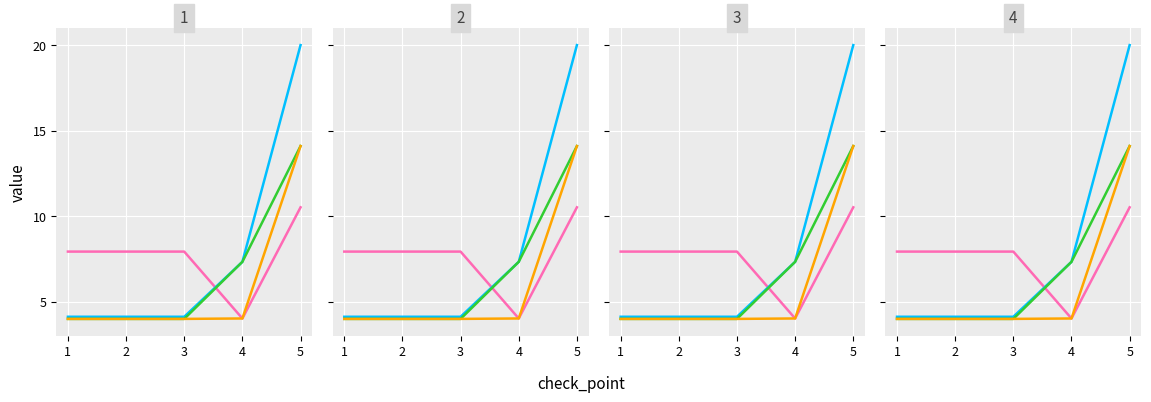

True or false: dir=-1, io=191 has a value of 10.5 at 5.

True